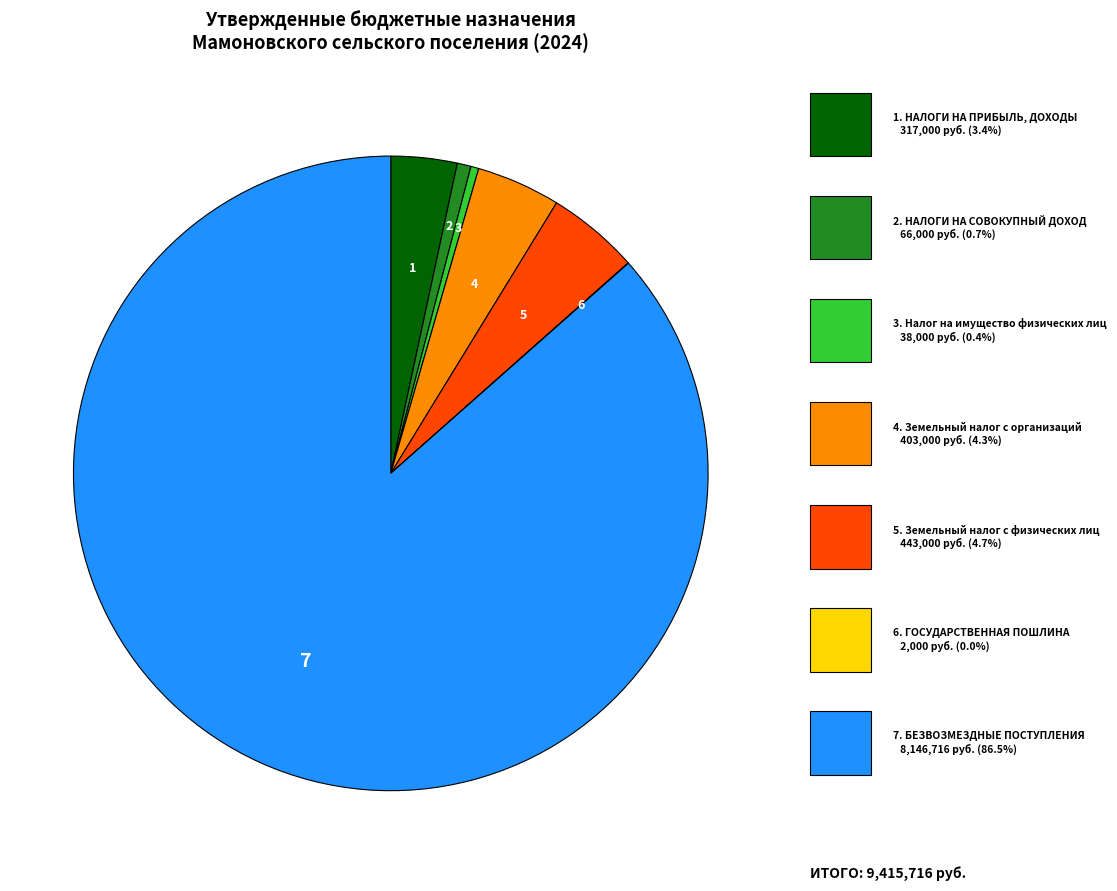

Is there a majority slice in this chart?

Yes